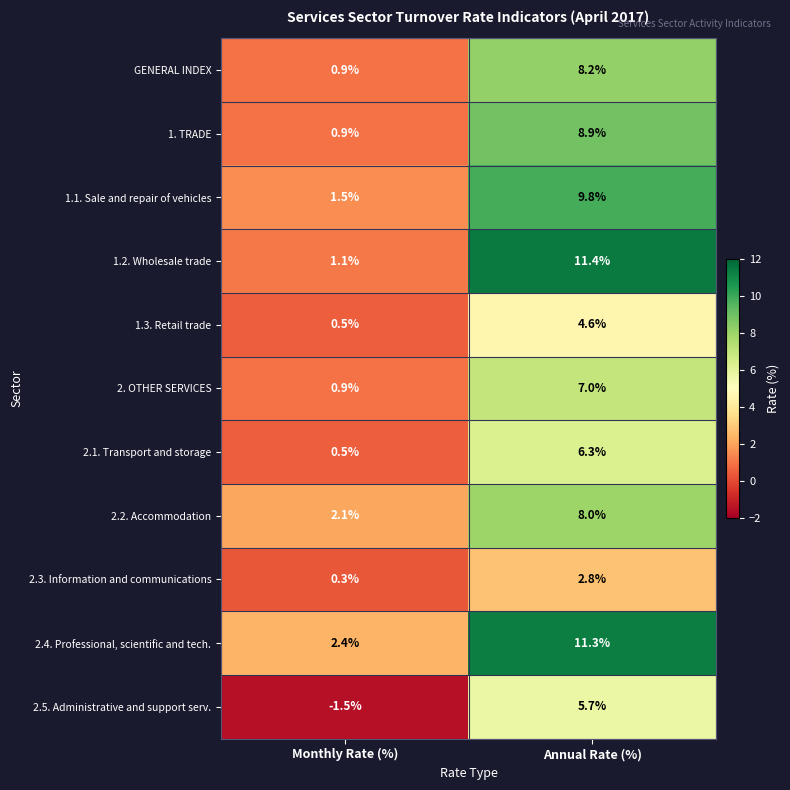

What is the smallest value displayed?

-1.5